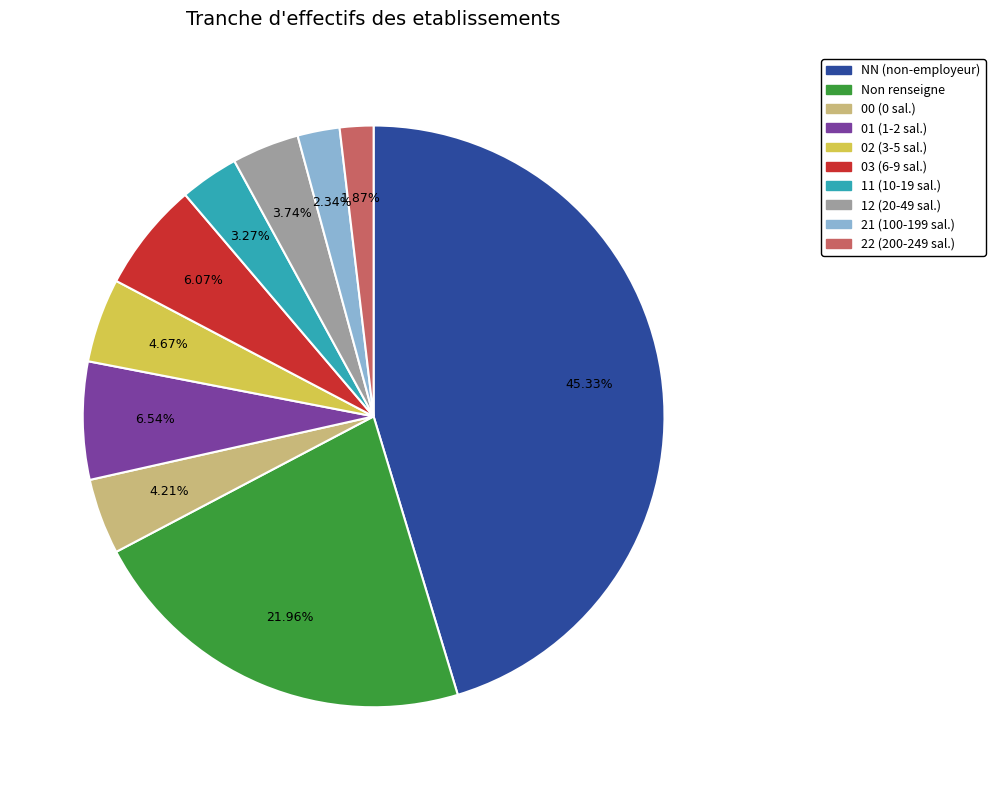

Combined, do 11 (10-19 sal.) and 00 (0 sal.) account for over 50%?

No